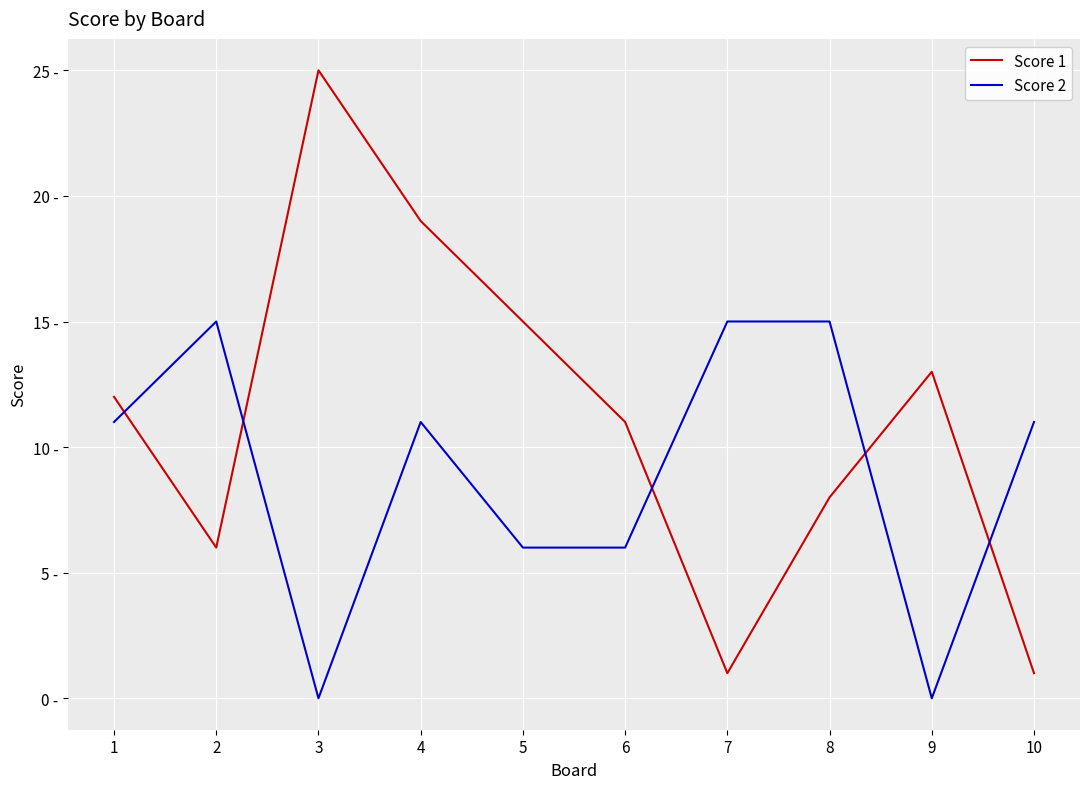

Where does the Score 2 series first go above 11?

2